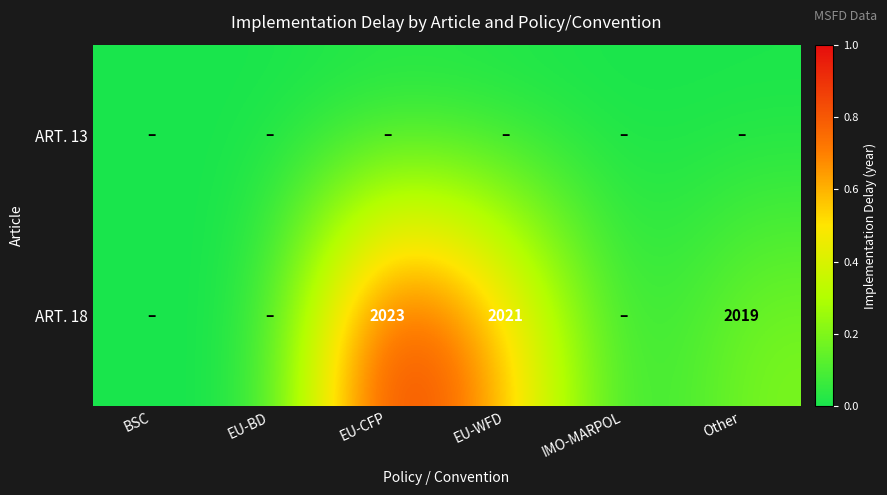

The ART. 18 series shows 2021 at EU-WFD. True or false?

True